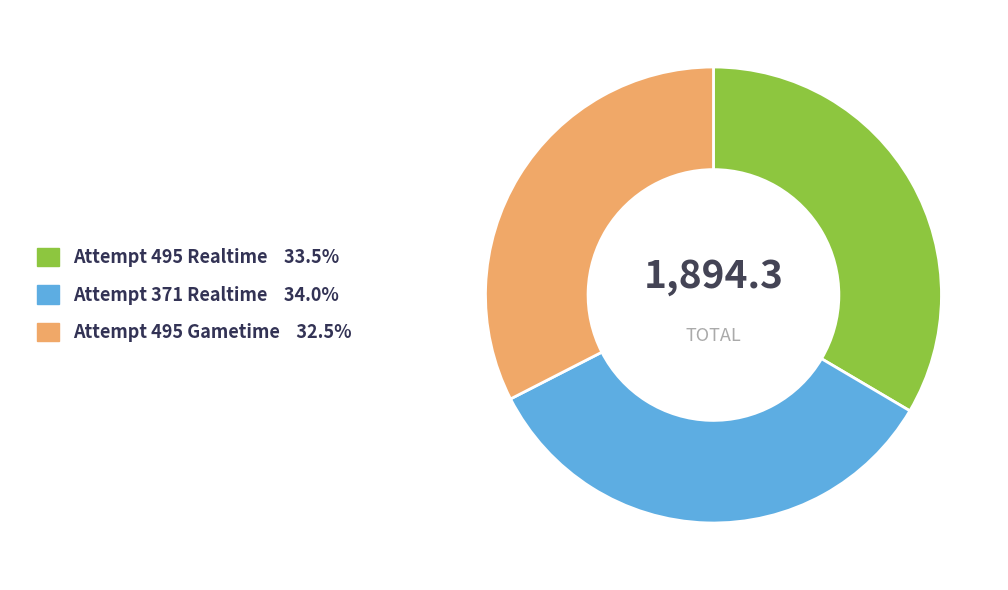

Is there any slice that represents more than half of the pie?

No